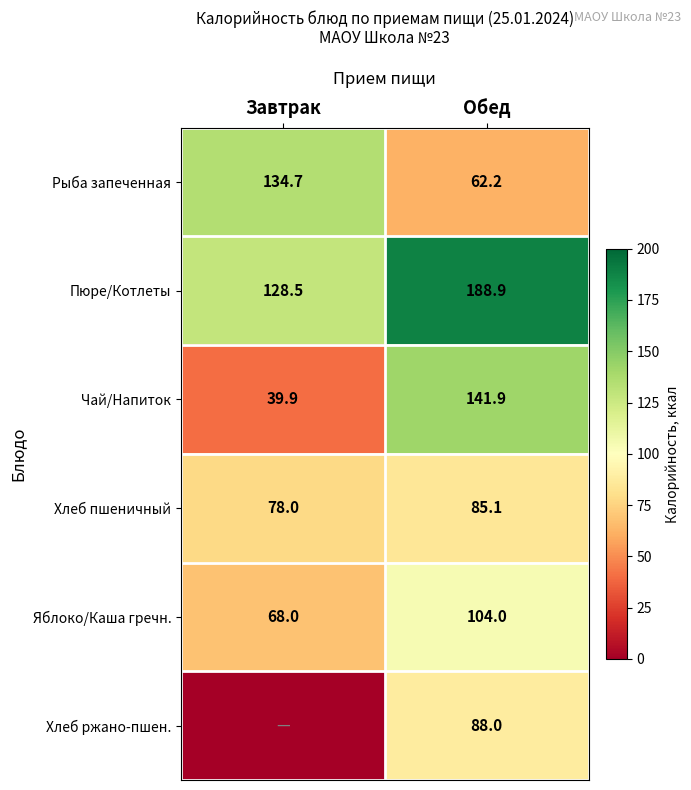

What is the spread (max minus min) of values at Обед?

126.7